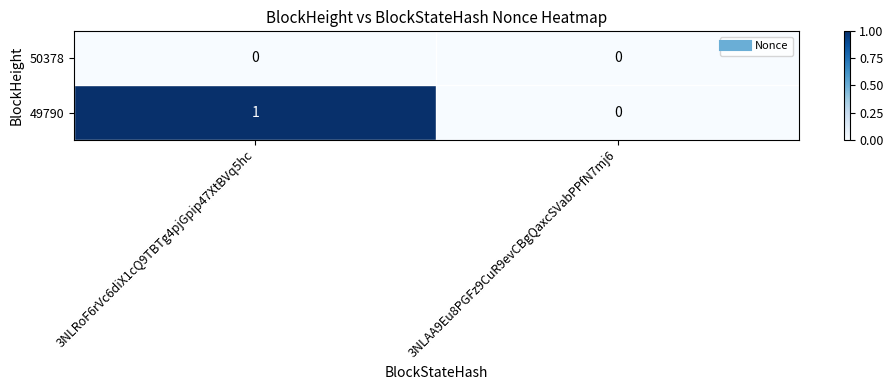

Rank the series by their maximum value, from lowest to highest.

50378, 49790